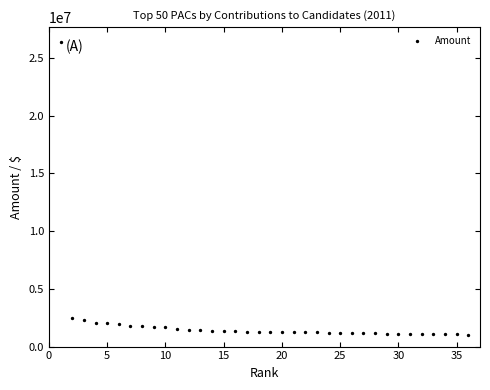

What is the range of Y values (max minus min)?

25363485.4